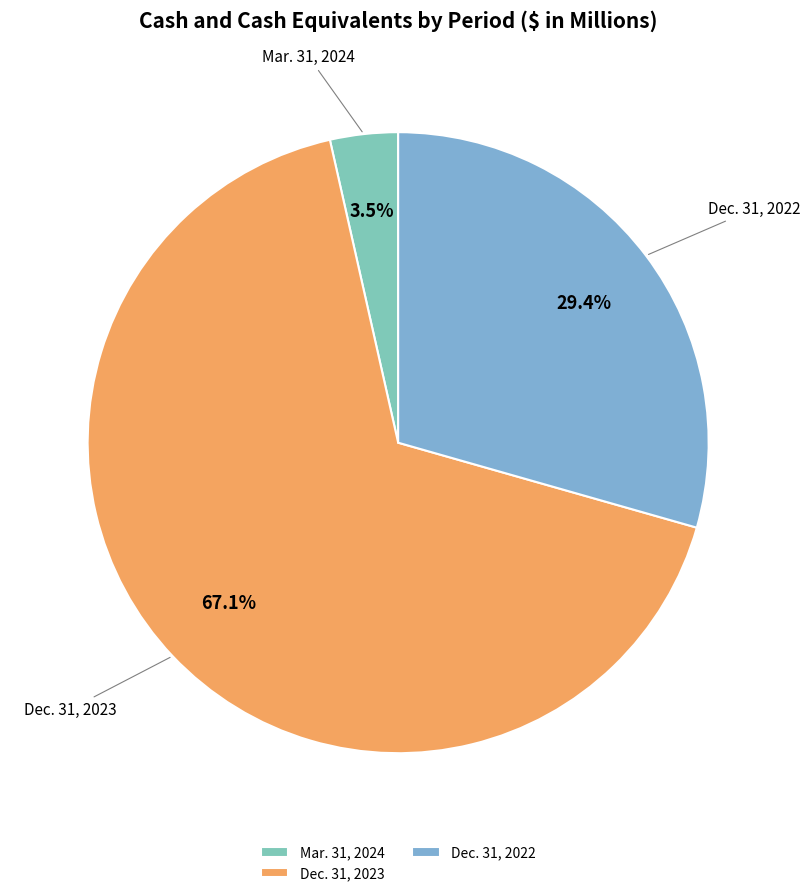

To the nearest percent, what is the average slice percentage?

33%